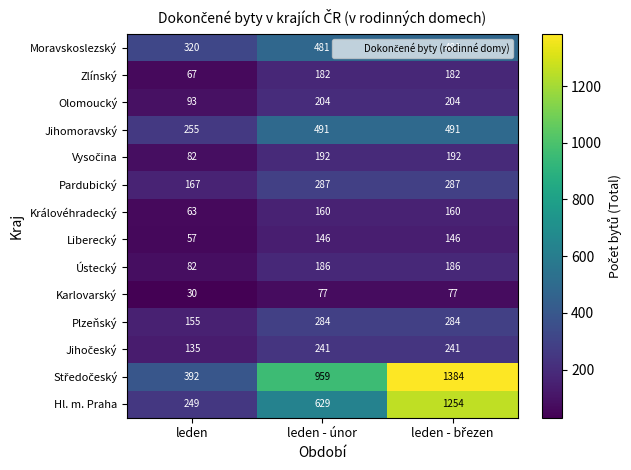

Is the value of Královéhradecký at leden - únor greater than the value of Olomoucký at leden?

Yes